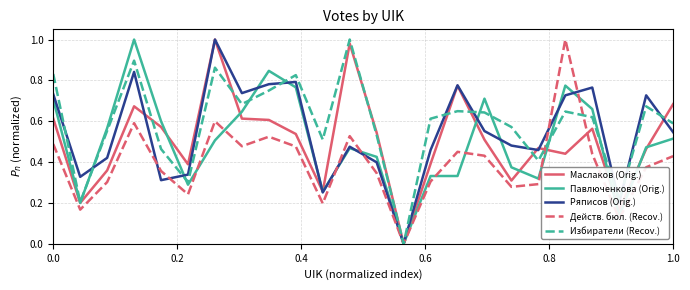

Reading left to right, list all the values displayed in this chart.

Маслаков (votes): 0.6	0.2	0.4	0.7	0.6	0.4	1.0	0.6	0.6	0.5	0.3	1.0	0.5	0.0	0.4	0.8	0.5	0.3	0.5	0.4	0.6	0.2	0.5	0.7
Павлюченкова (votes): 0.7	0.2	0.6	1.0	0.6	0.3	0.5	0.6	0.8	0.8	0.3	0.5	0.4	0.0	0.3	0.3	0.7	0.4	0.3	0.8	0.7	0.1	0.5	0.5
Ряписов (votes): 0.7	0.3	0.4	0.8	0.3	0.3	1.0	0.7	0.8	0.8	0.3	0.5	0.4	0.0	0.5	0.8	0.6	0.5	0.5	0.7	0.8	0.2	0.7	0.5
Число действительных бюллетеней (norm): 0.5	0.2	0.3	0.6	0.4	0.2	0.6	0.5	0.5	0.5	0.2	0.5	0.3	0.0	0.3	0.5	0.4	0.3	0.3	1.0	0.4	0.1	0.4	0.4
Кол-во избирателей (norm): 0.8	0.2	0.6	0.9	0.5	0.3	0.9	0.7	0.8	0.8	0.5	1.0	0.5	0.0	0.6	0.6	0.6	0.6	0.4	0.6	0.6	0.2	0.7	0.6